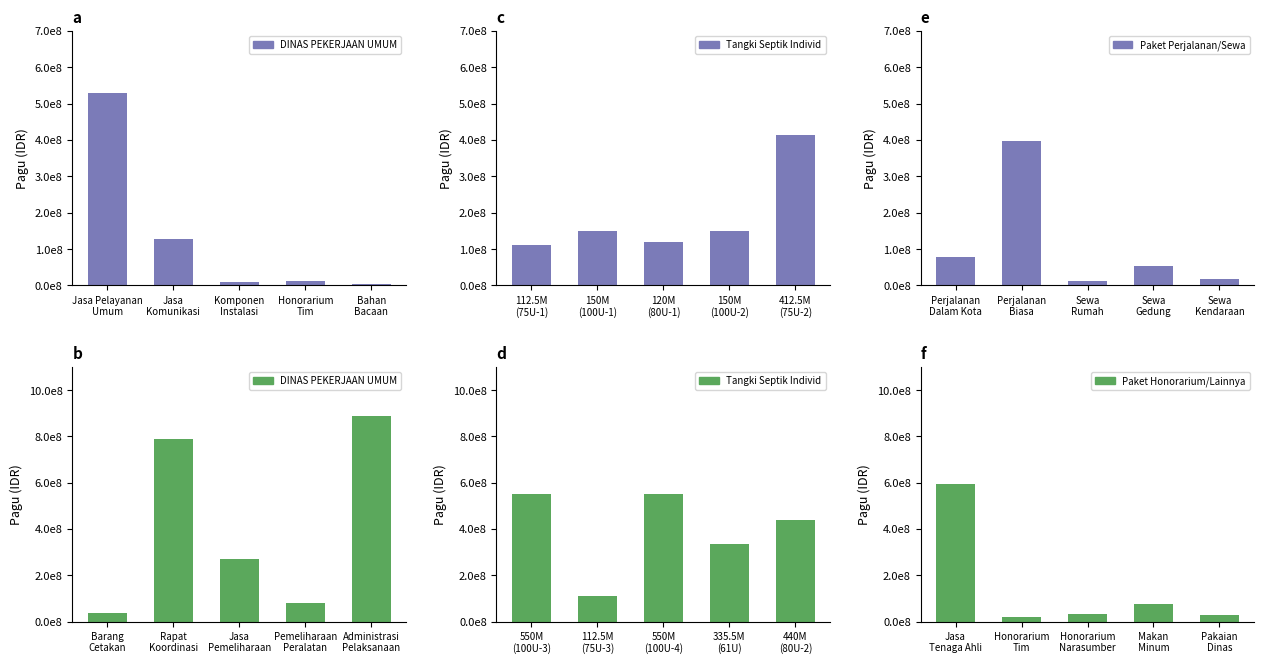

Does the chart contain any negative values?

No